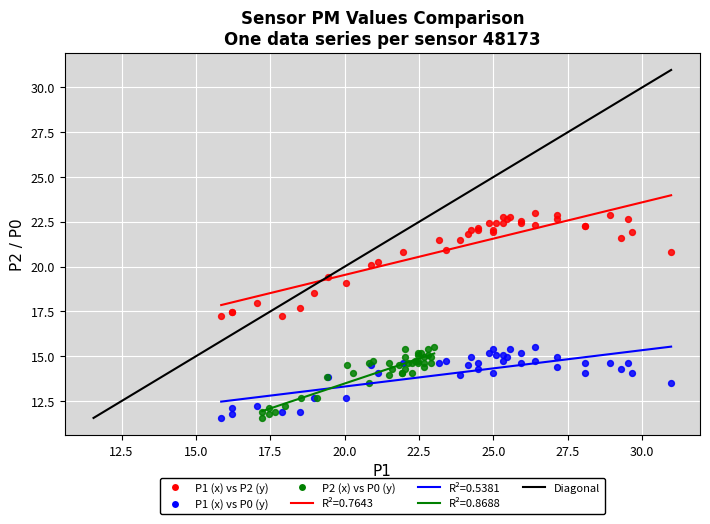

Which series has the largest Y range (max minus min)?

P1 (x) vs P2 (y)